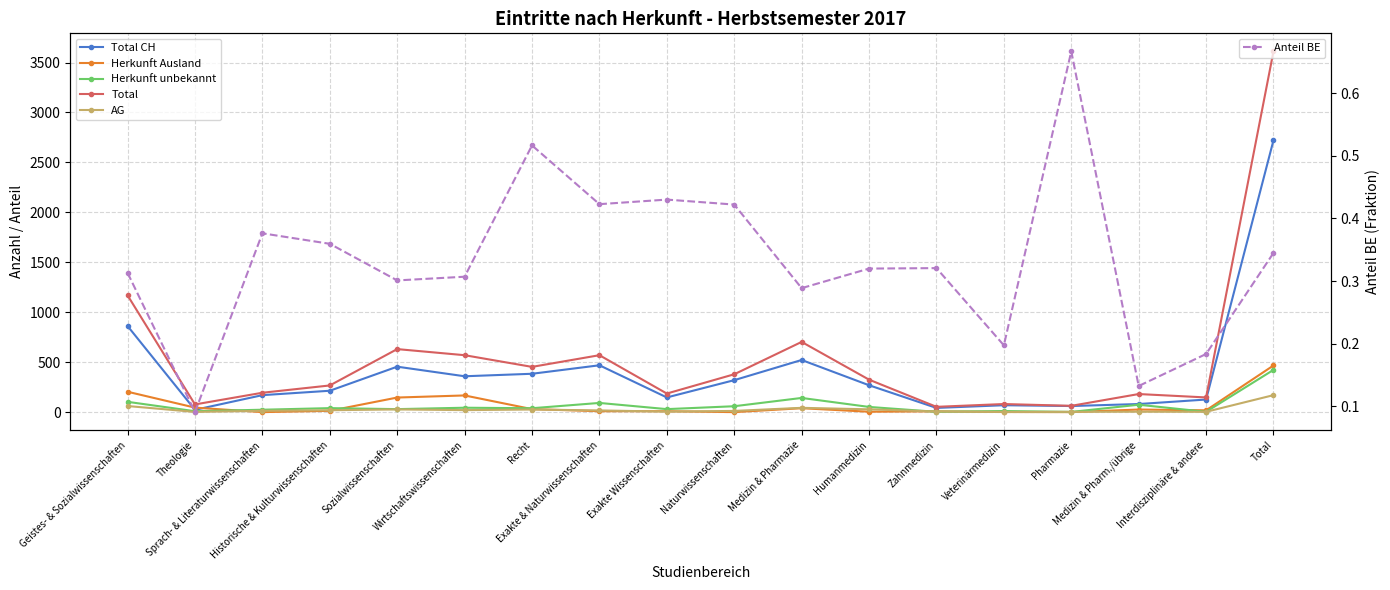

What is the difference between the maximum and minimum values in the Herkunft unbekannt series?

421.0